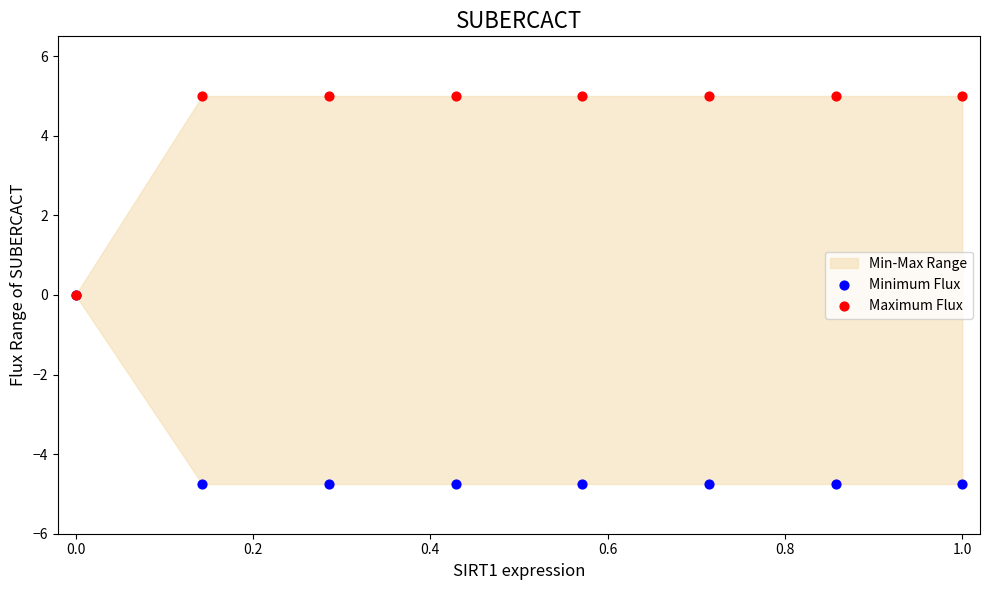

Which series contains the highest Y value?

Maximum Flux